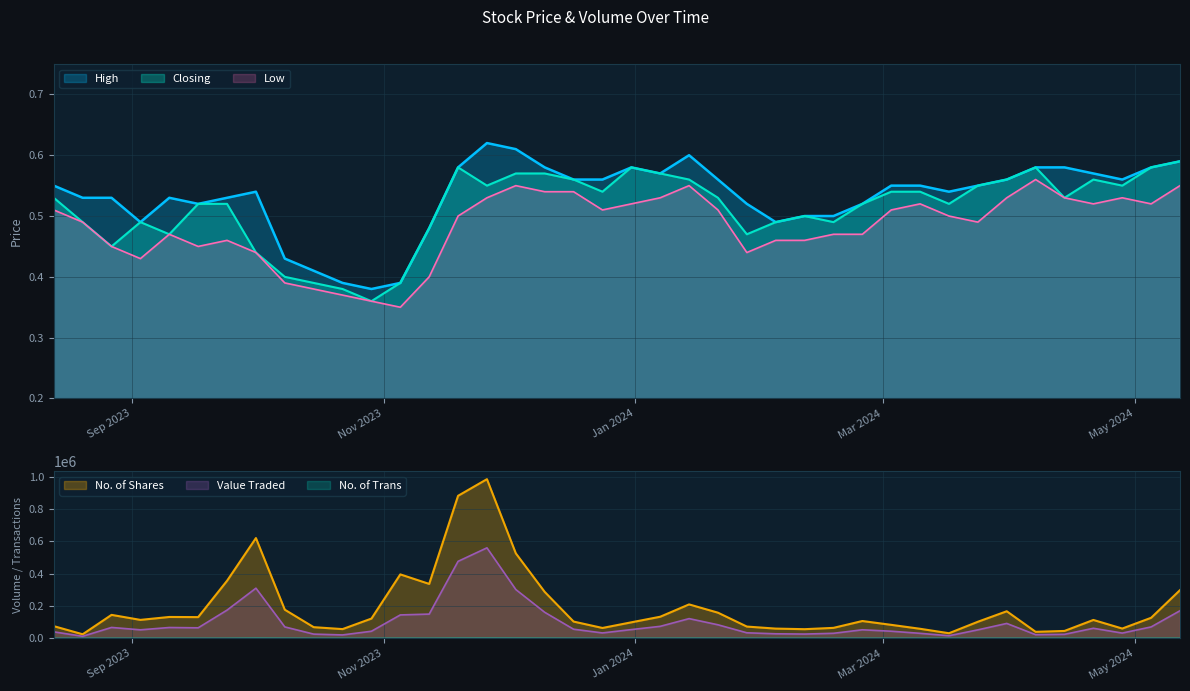

At which label is No. of Trans closest to 375?

22